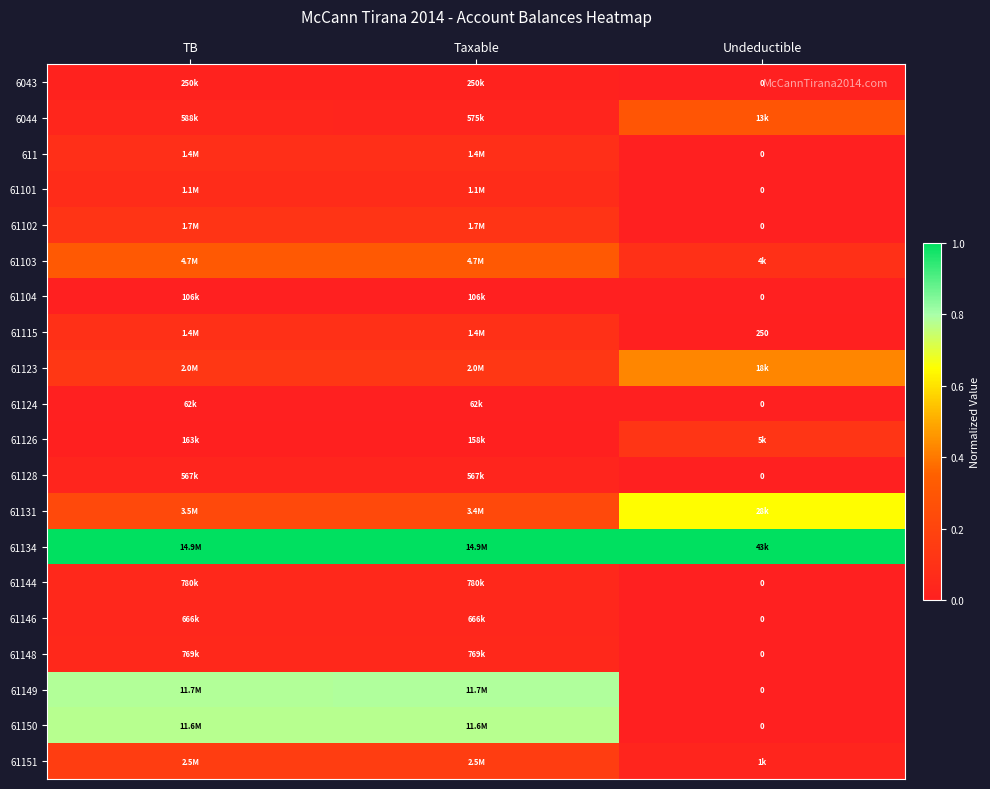

Between Taxable and TB, which is larger?

Taxable